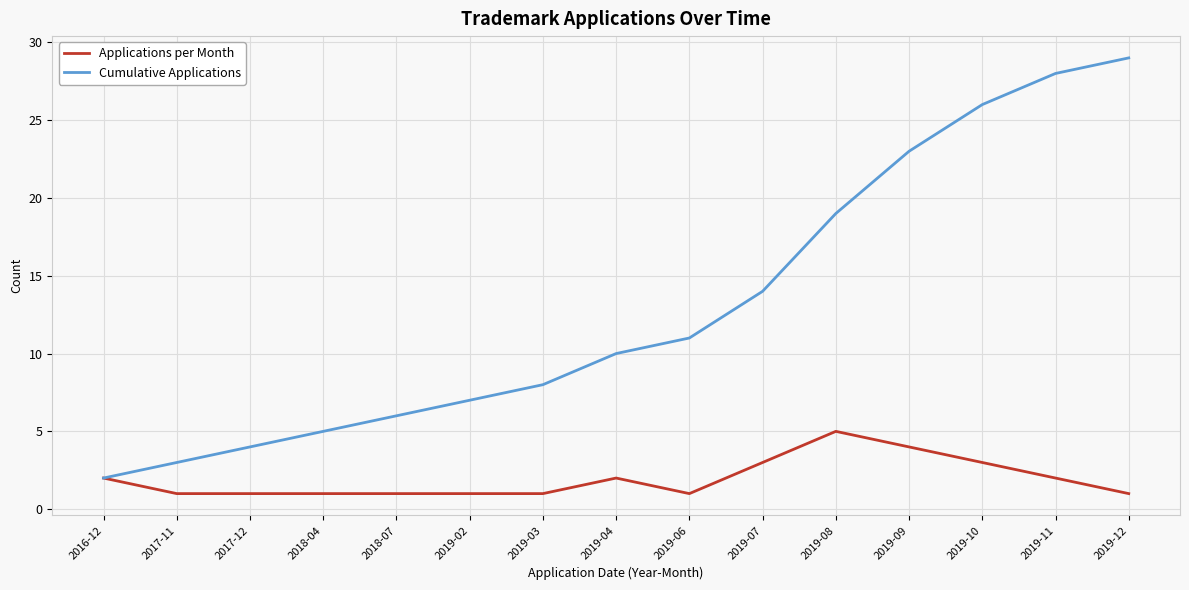

List the labels in order of Cumulative Applications value, largest first.

2019-12, 2019-11, 2019-10, 2019-09, 2019-08, 2019-07, 2019-06, 2019-04, 2019-03, 2019-02, 2018-07, 2018-04, 2017-12, 2017-11, 2016-12